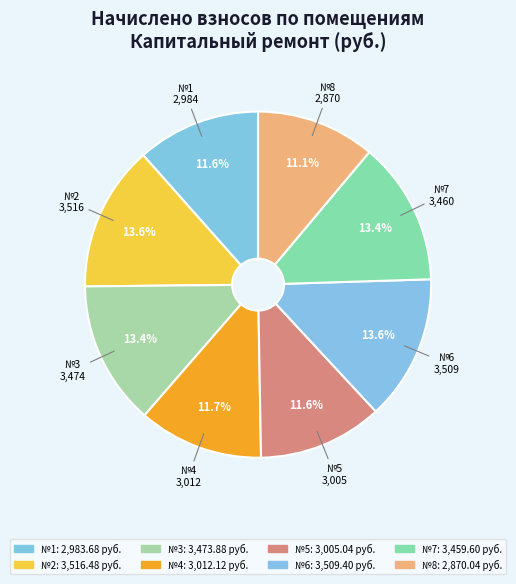

How many segments does this pie chart have?

8